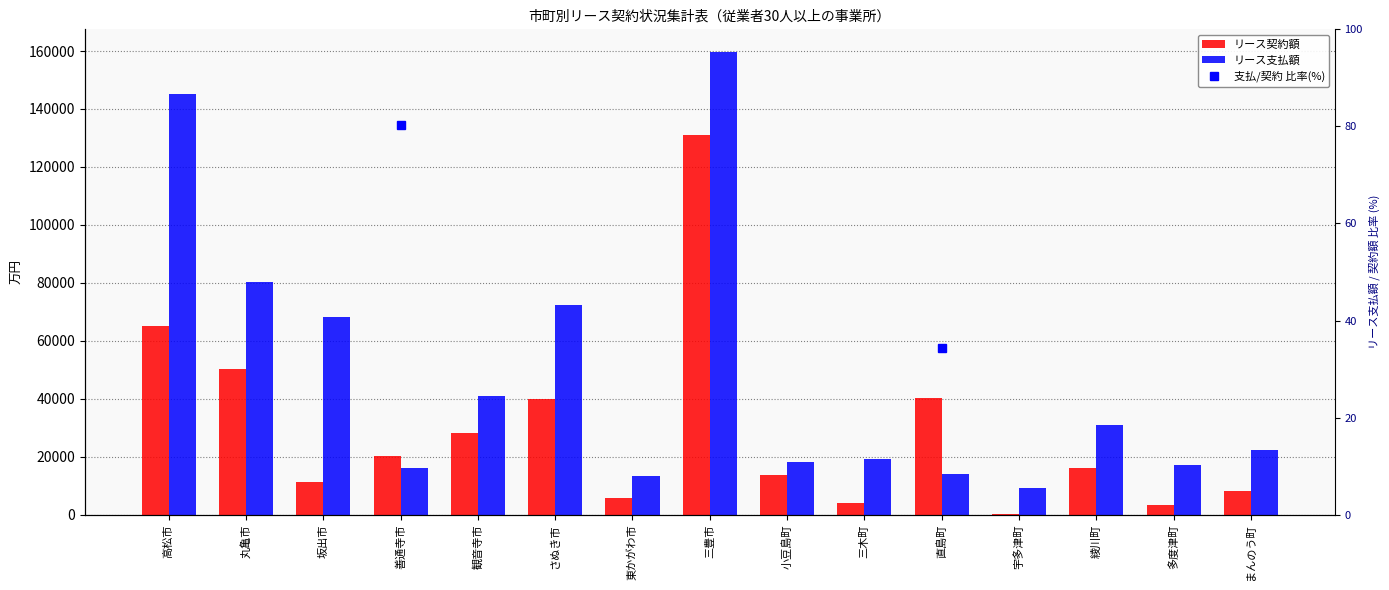

Is it true that 支払/契約 比率(%) equals 52.7 at 丸亀市?

False